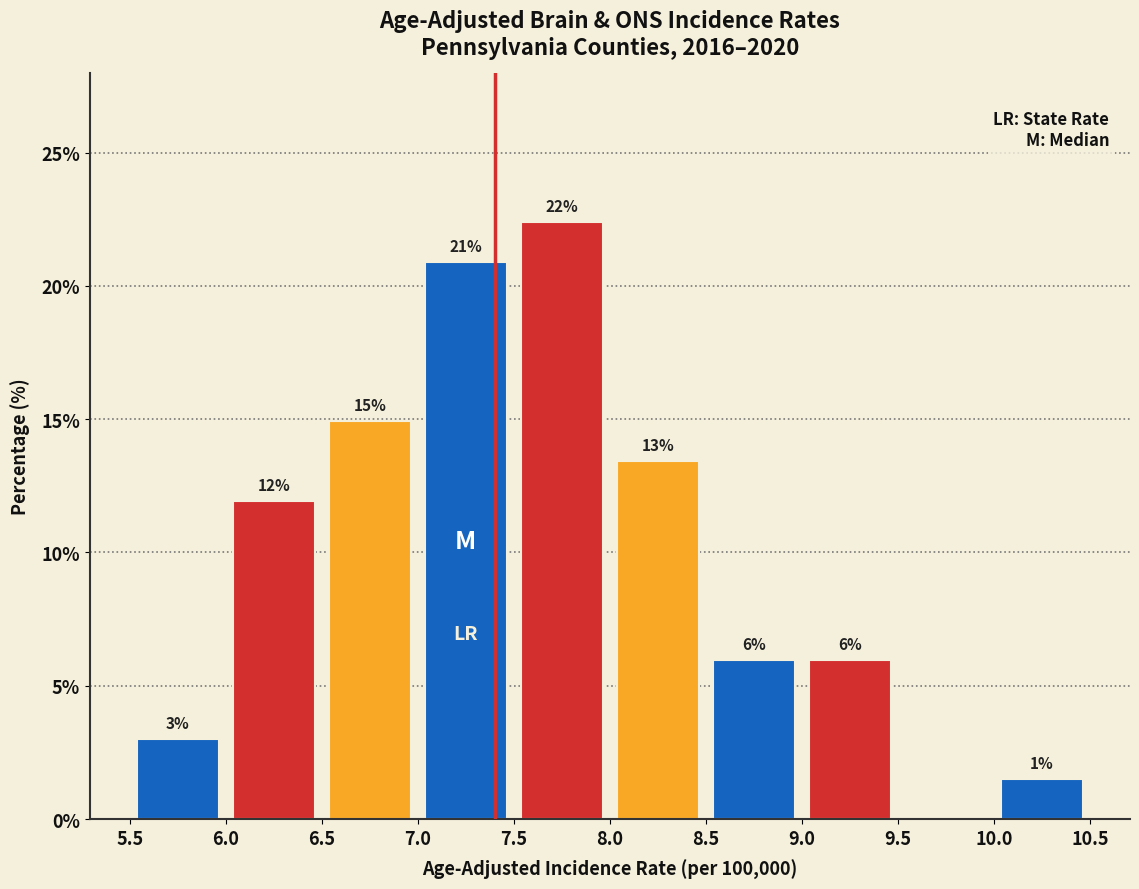

Which range on the x-axis has the tallest bar?

7.5 to 8.0